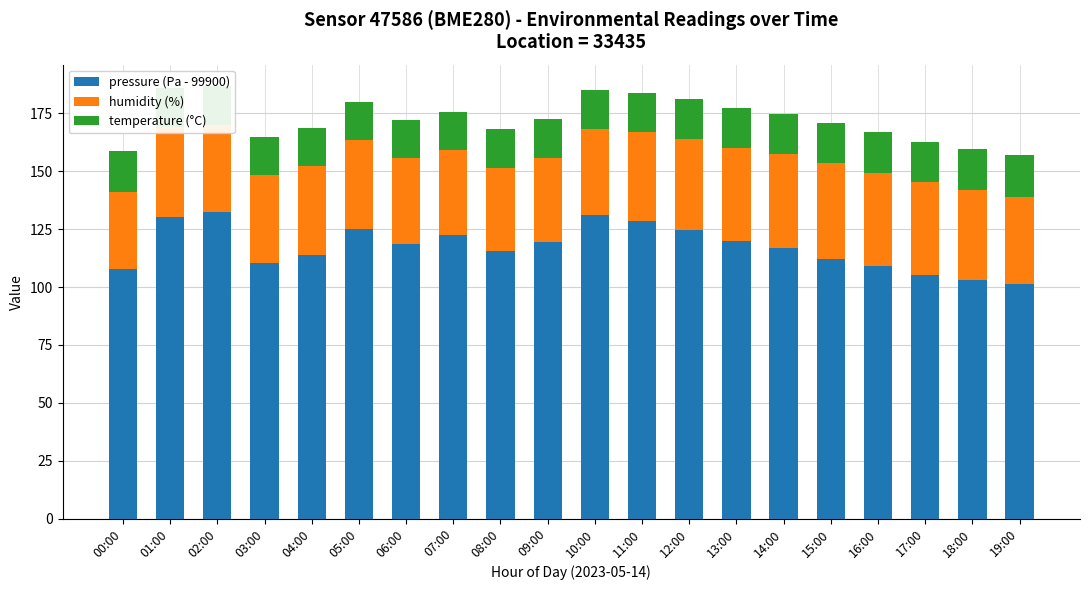

True or false: pressure (Pa - 99900) has a value of 116.8 at 14:00.

True